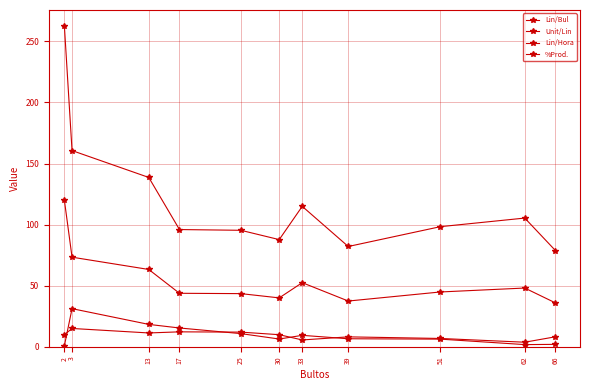

True or false: Lin/Bul and %Prod. cross at least once.

False